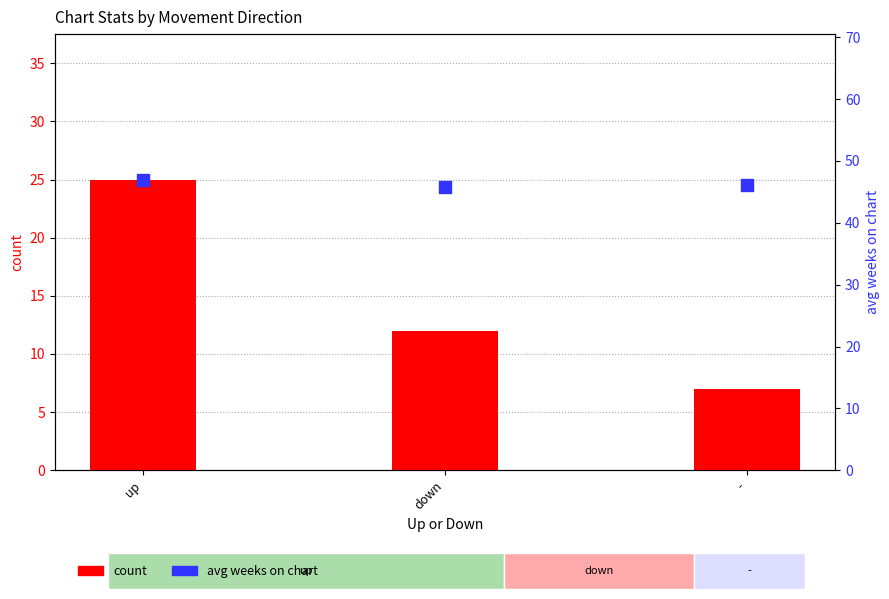

Which series contains the lowest Y value?

count